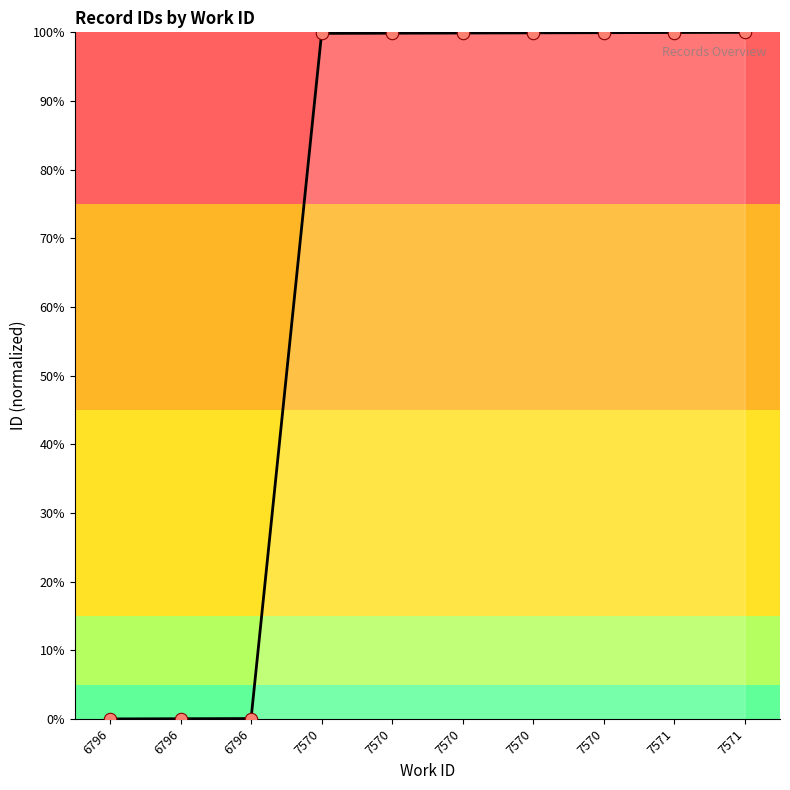

How many lines are shown in the chart?

1